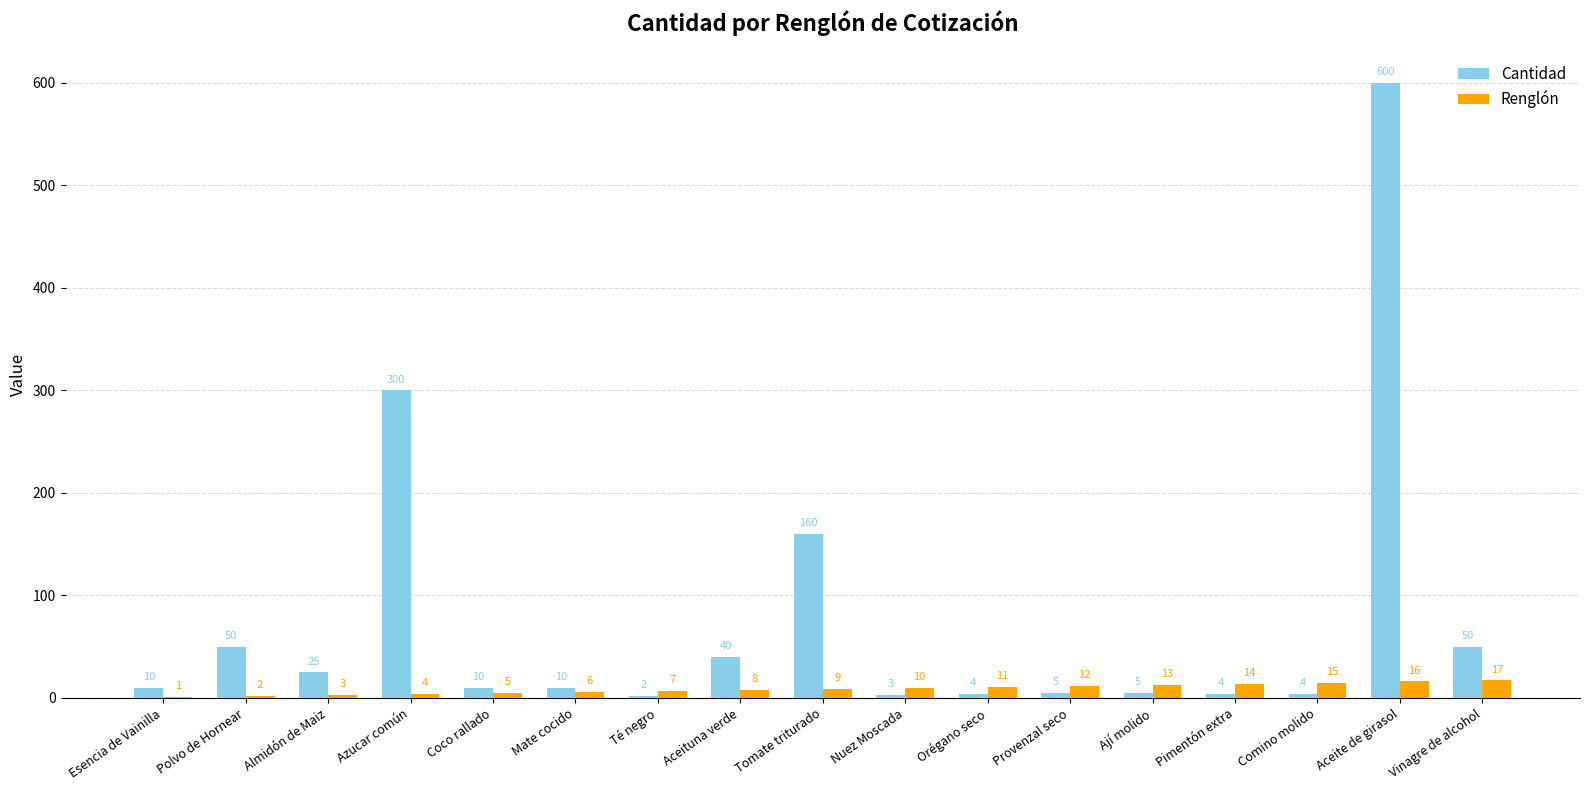

What is the difference between the Cantidad values at Ají molido and Tomate triturado?

155